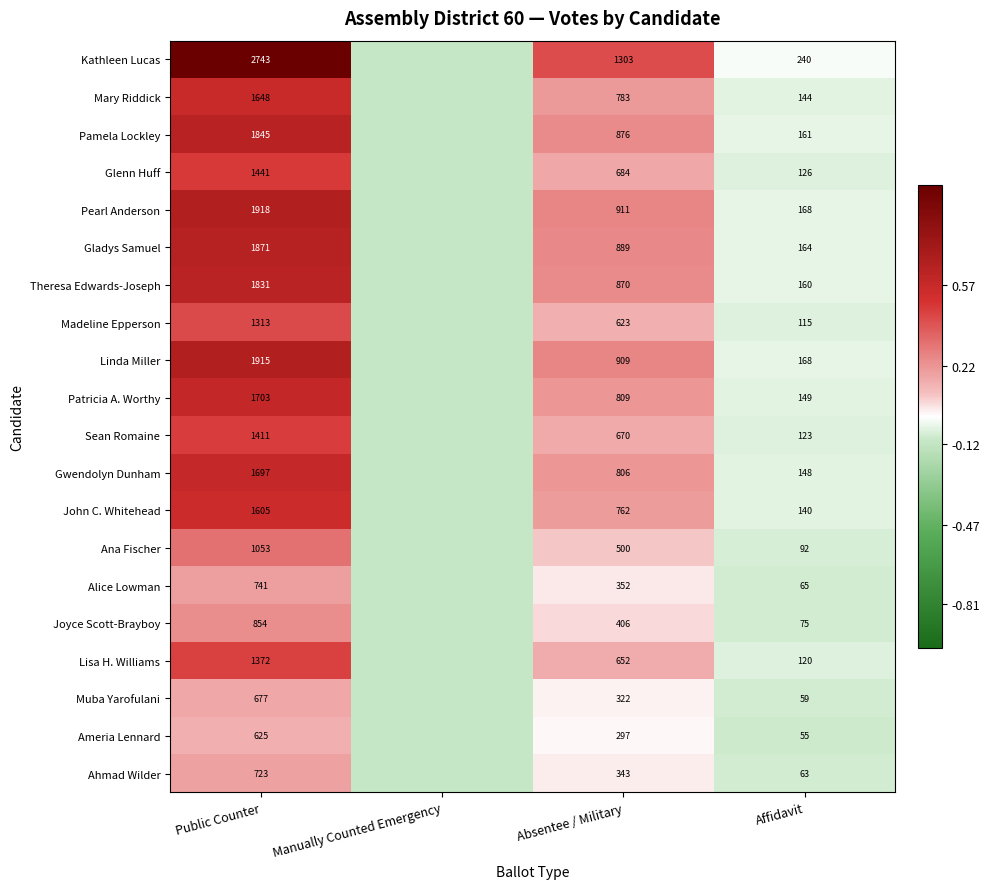

At which category does the chart reach its peak across all series?

Public Counter